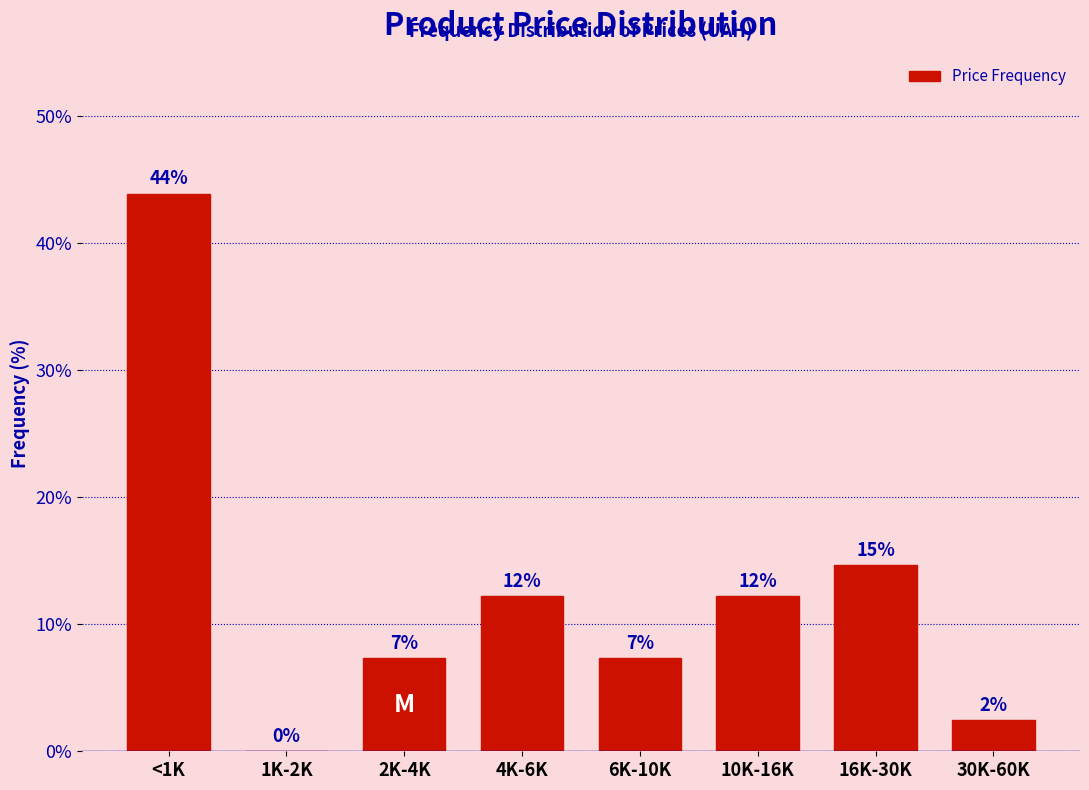

Are the bars horizontal?

No